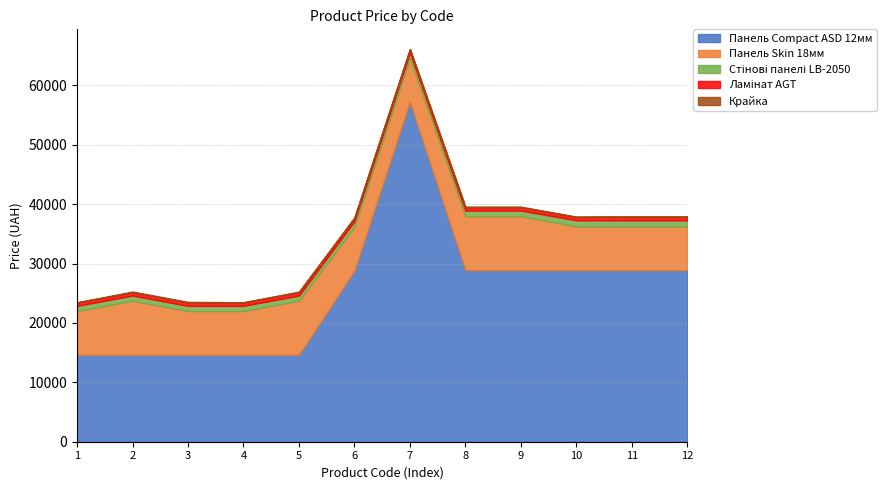

Which series has the widest spread of values?

Панель Compact ASD 12мм